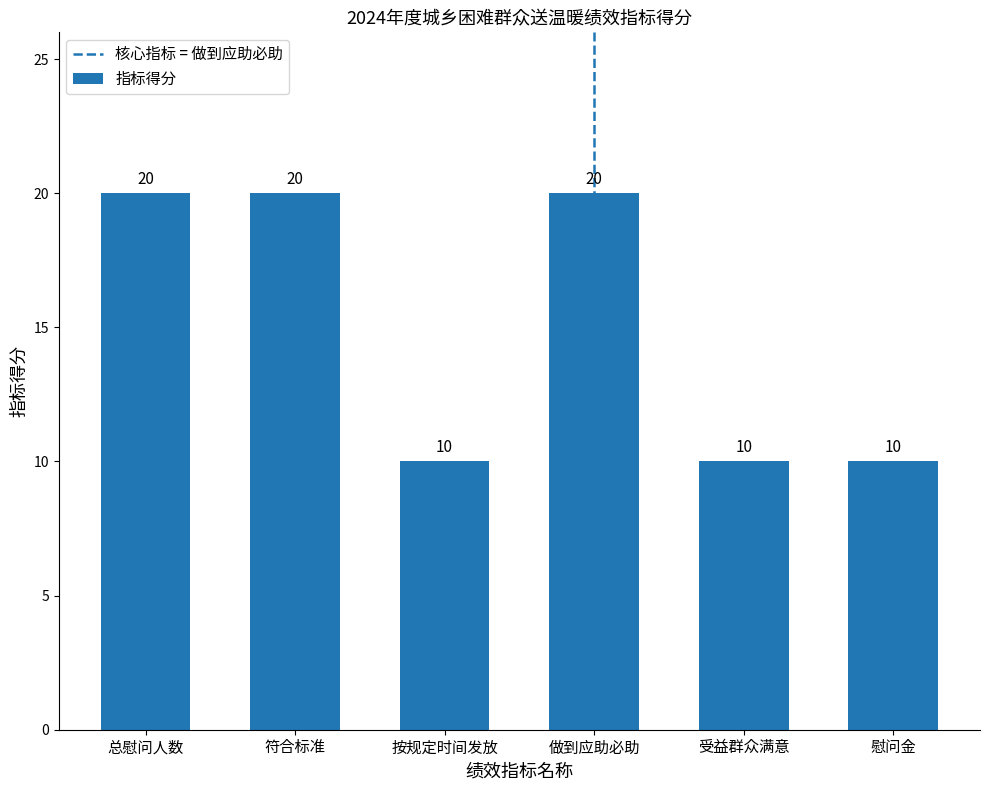

How many data points are less than 20?

3